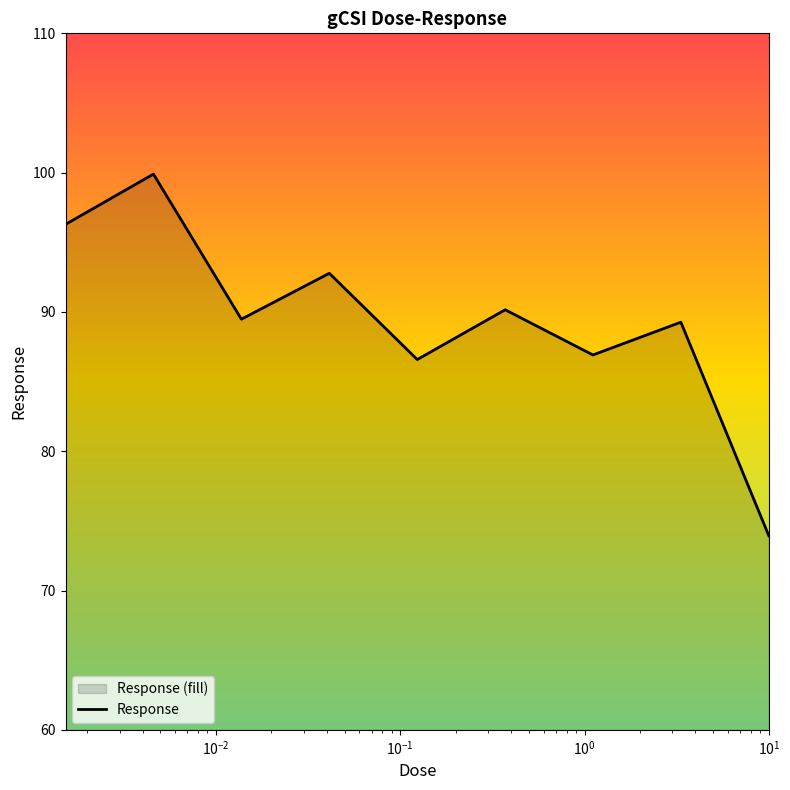

What is the difference between the maximum and second lowest values?

13.3